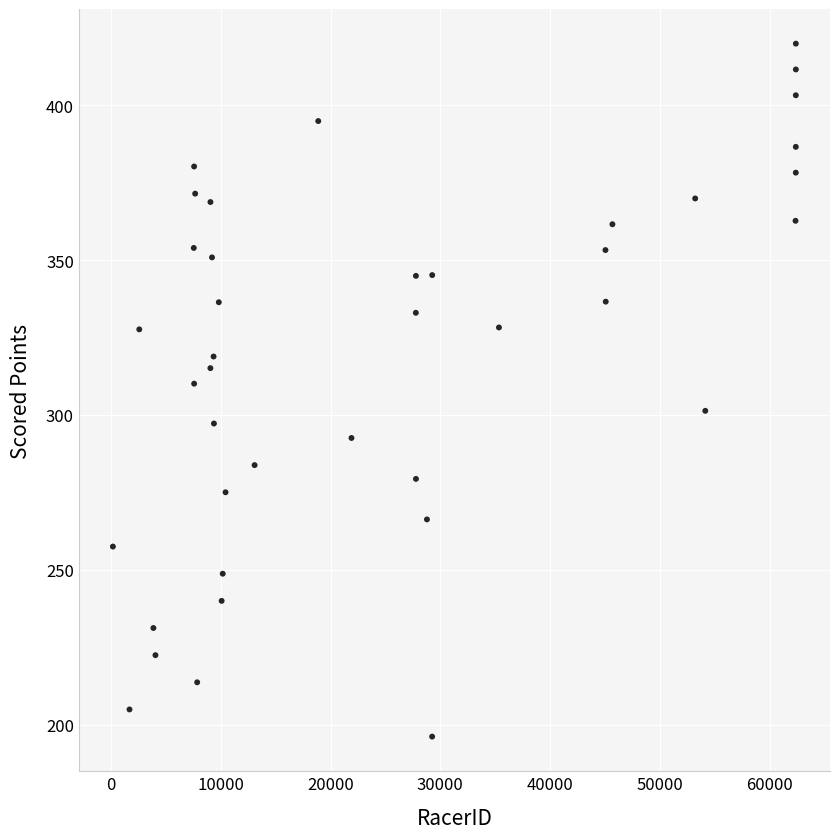

What is the range of Y values (max minus min)?

223.8